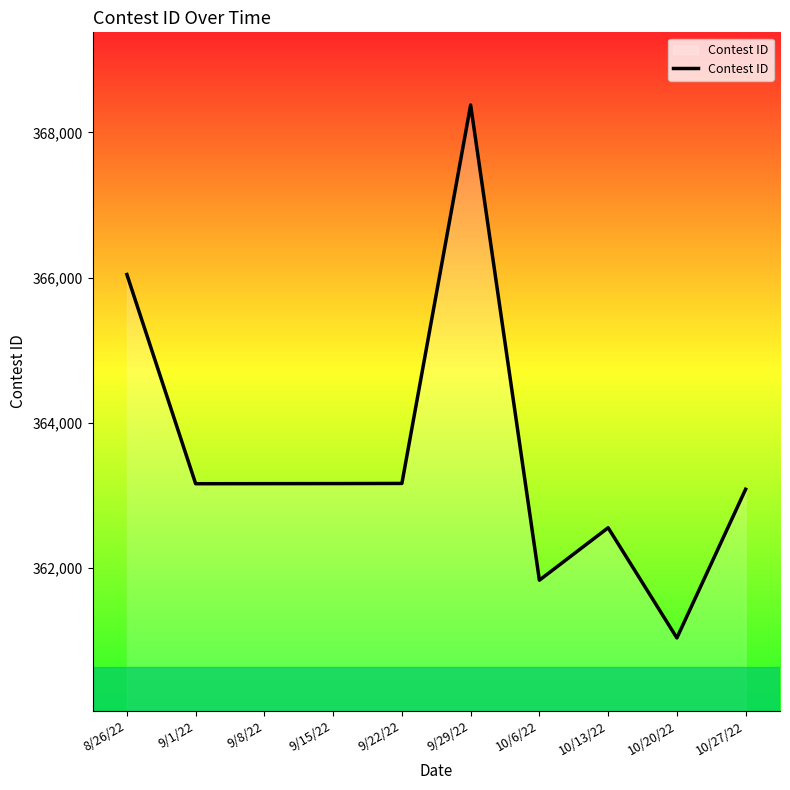

The value at 9/8/22 is 363164. True or false?

True